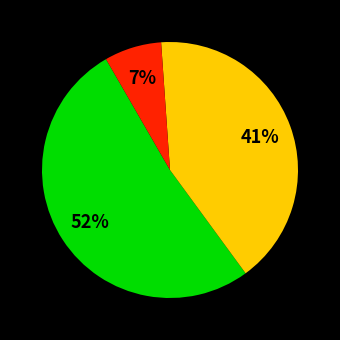

Is there any slice that represents more than half of the pie?

Yes